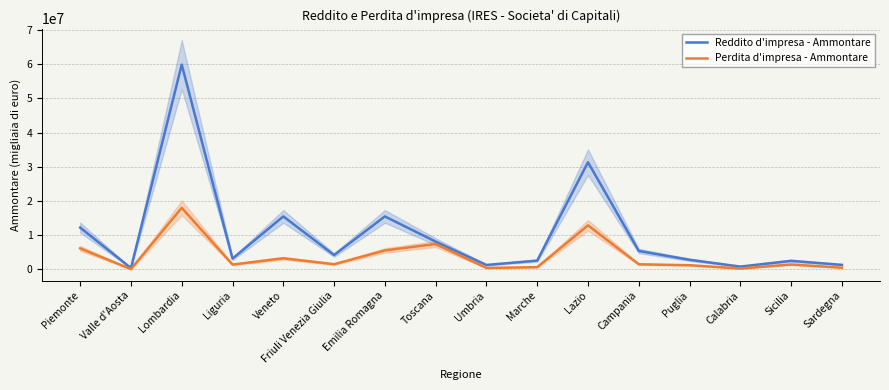

Rank the series by their average value, from highest to lowest.

Reddito d'impresa - Ammontare, Perdita d'impresa - Ammontare